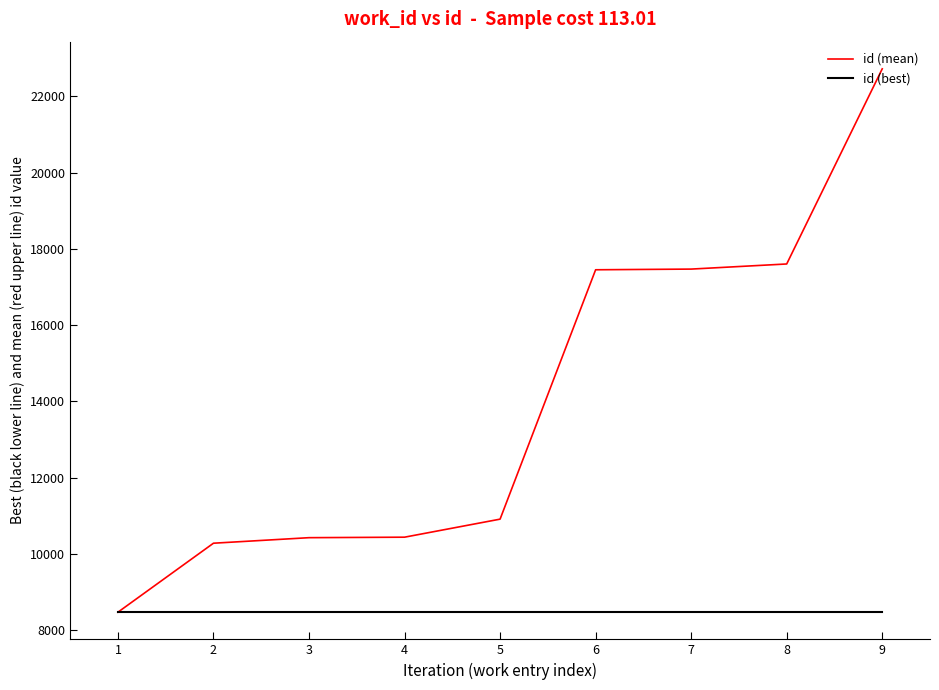

True or false: id (mean) has a value of 11738 at 1.

False